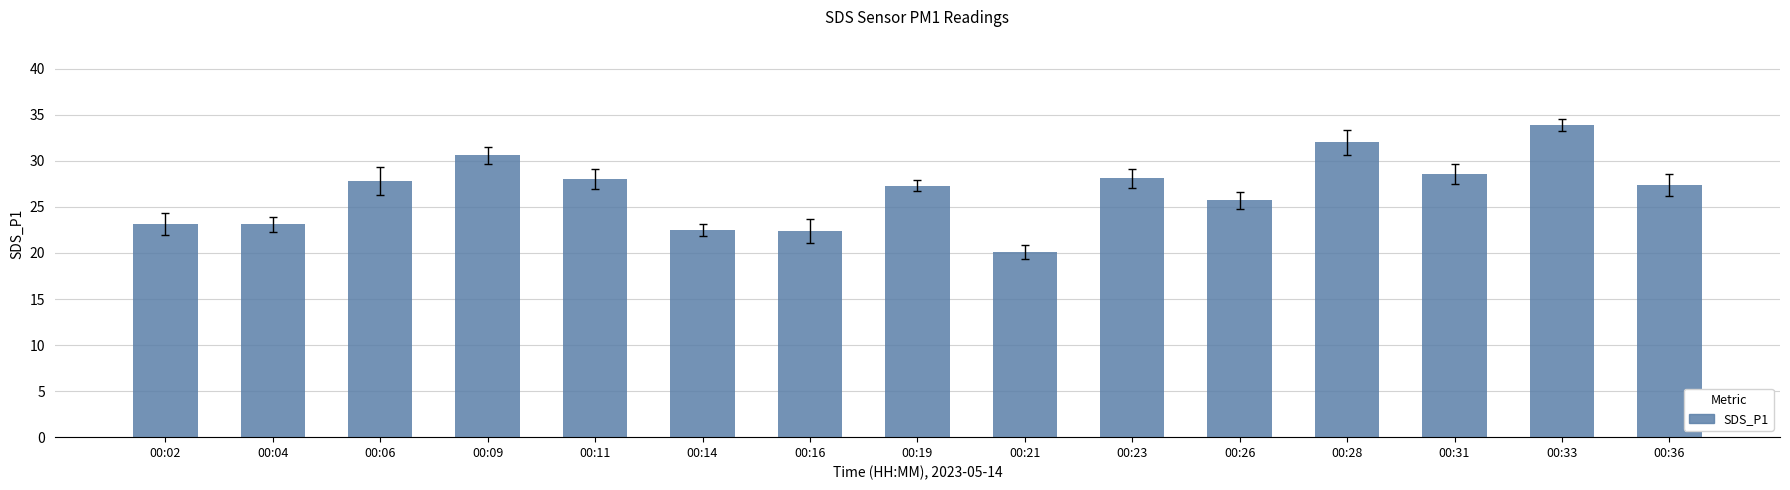

What is the approximate value at 00:11?

28.0